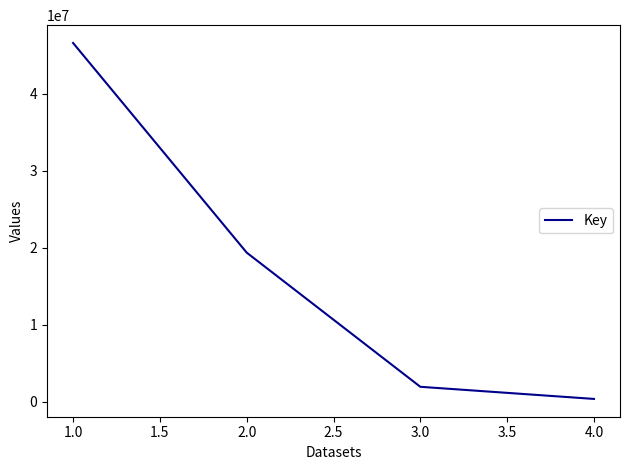

At which label does the data first exceed 19341325?

1.0